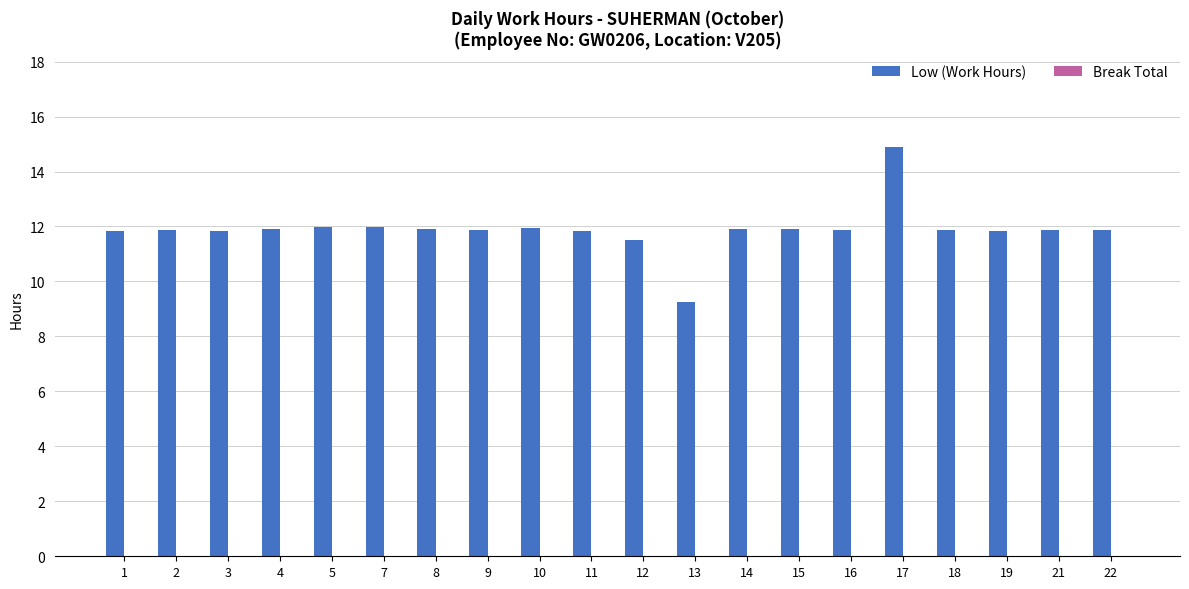

Approximately how many times larger is the value at 3 compared to 10?

1.0